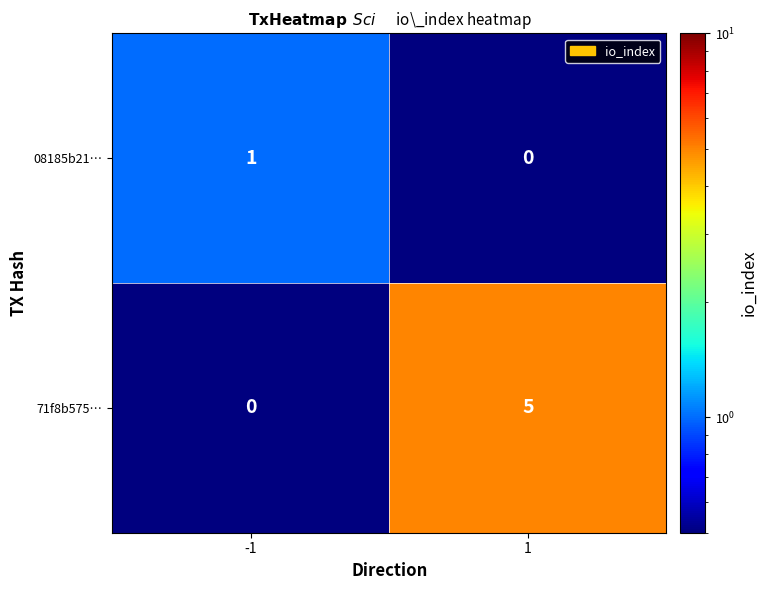

Which series changed the most between -1 and 1?

71f8b575…